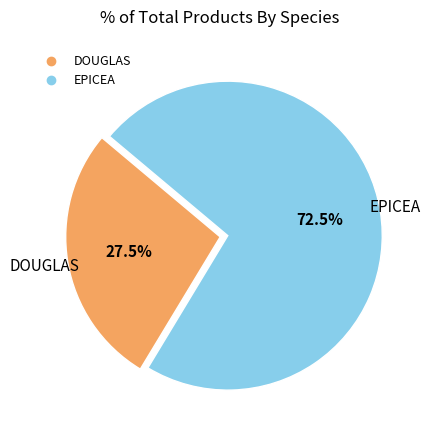

How many slices are in this pie chart?

2